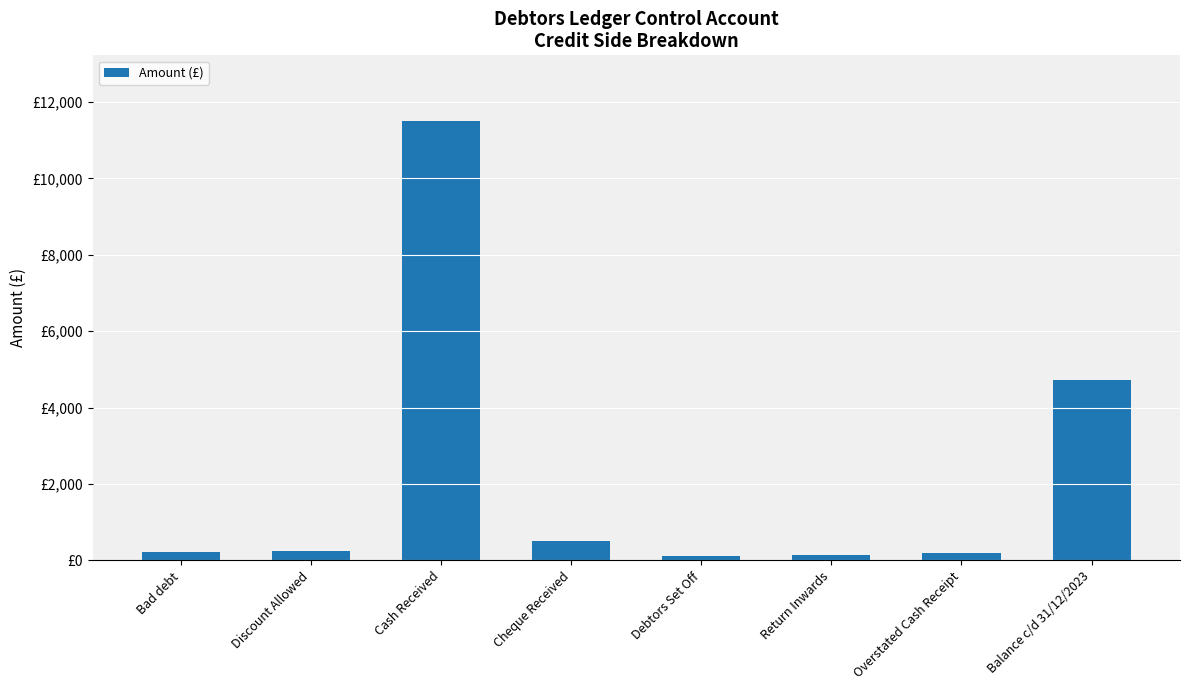

Does the chart contain stacked bars?

No